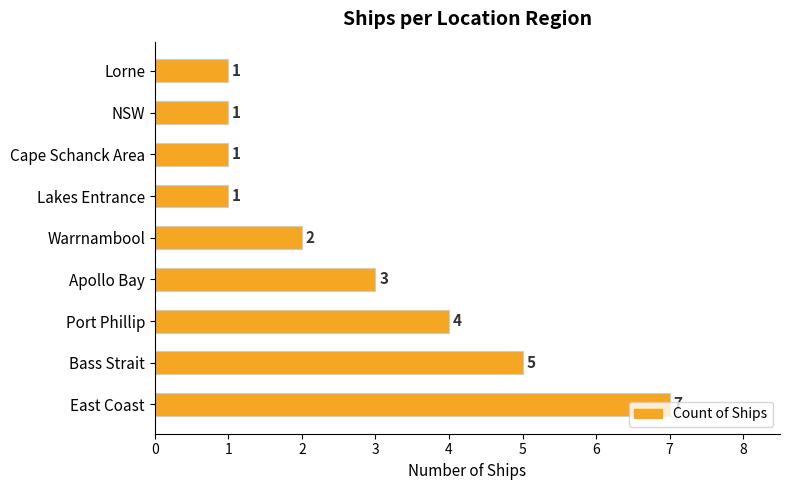

What is the maximum value shown in the chart?

7